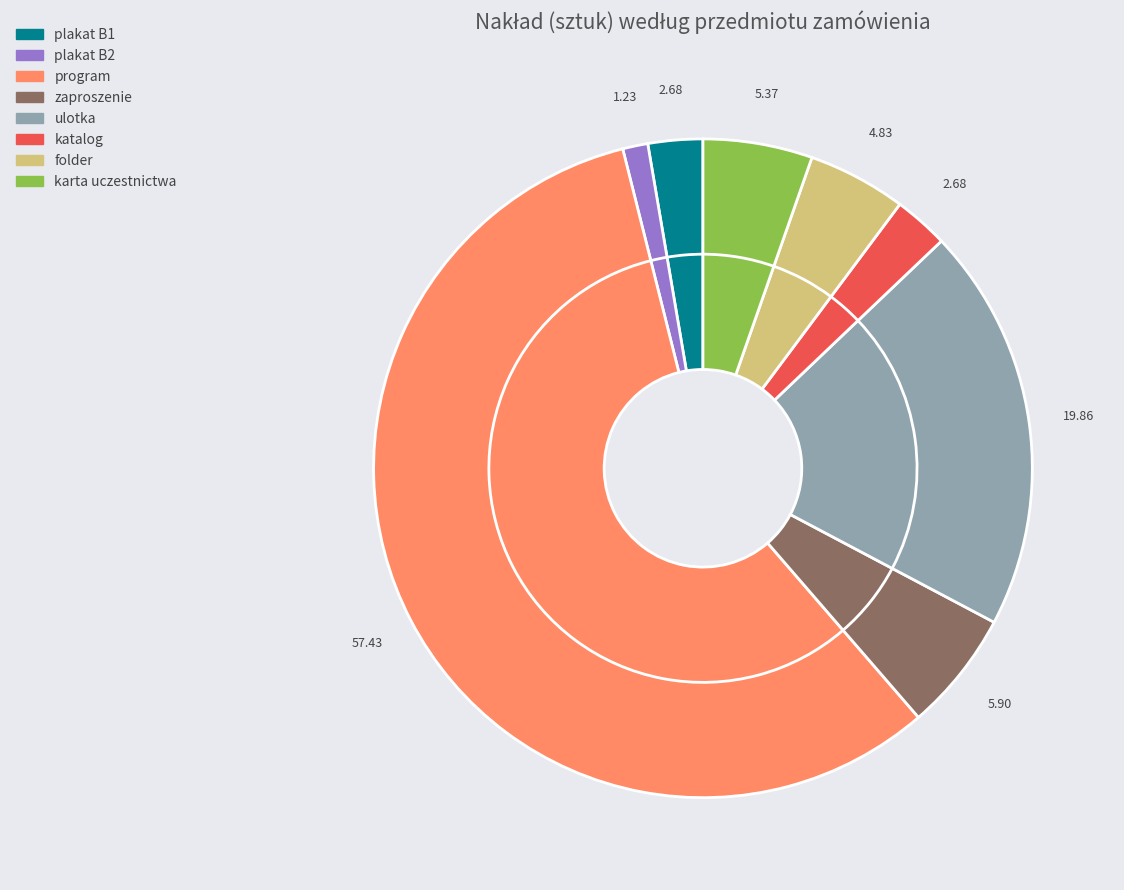

To the nearest percent, what is the difference between the largest and smallest slice percentages?

56%